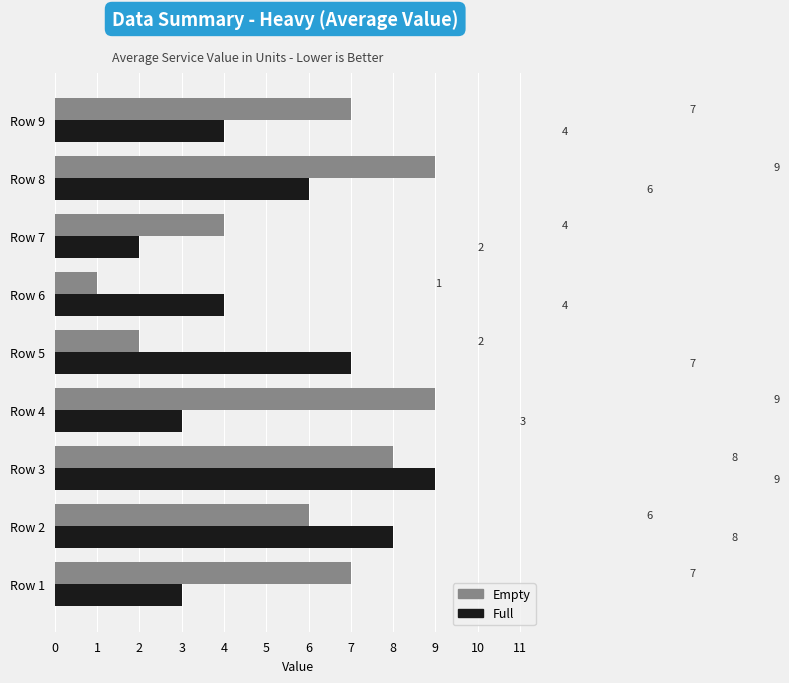

How many series are shown in this chart?

2